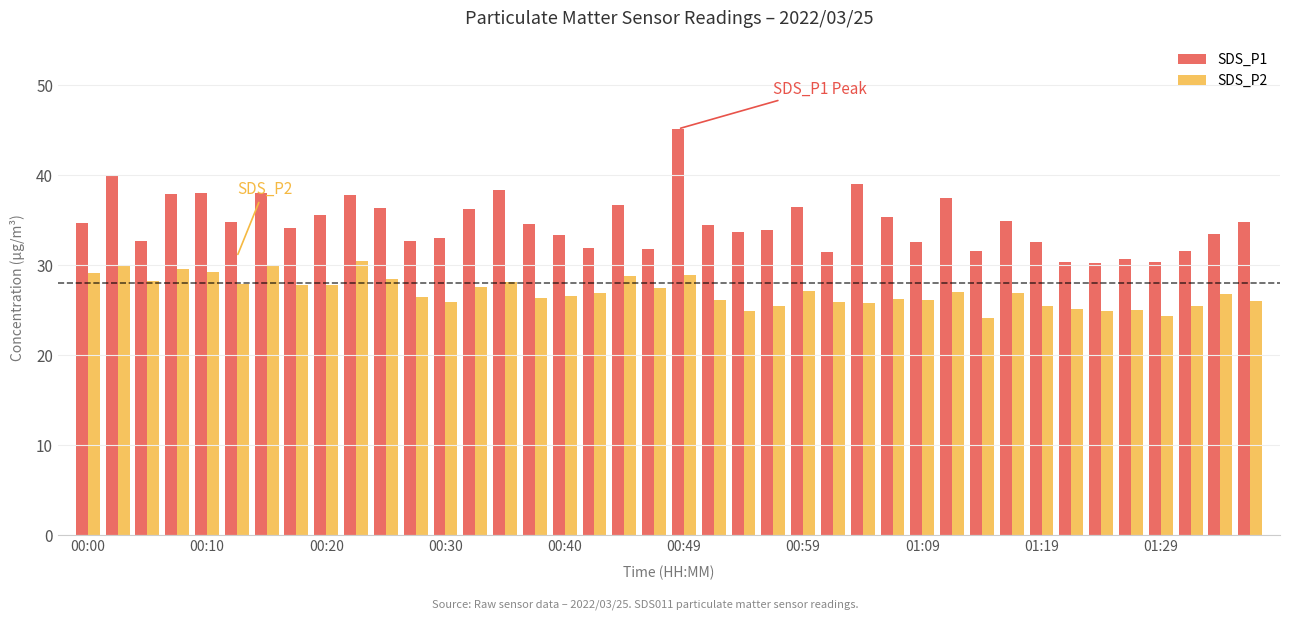

What is the lowest value of the SDS_P1 series?

30.2